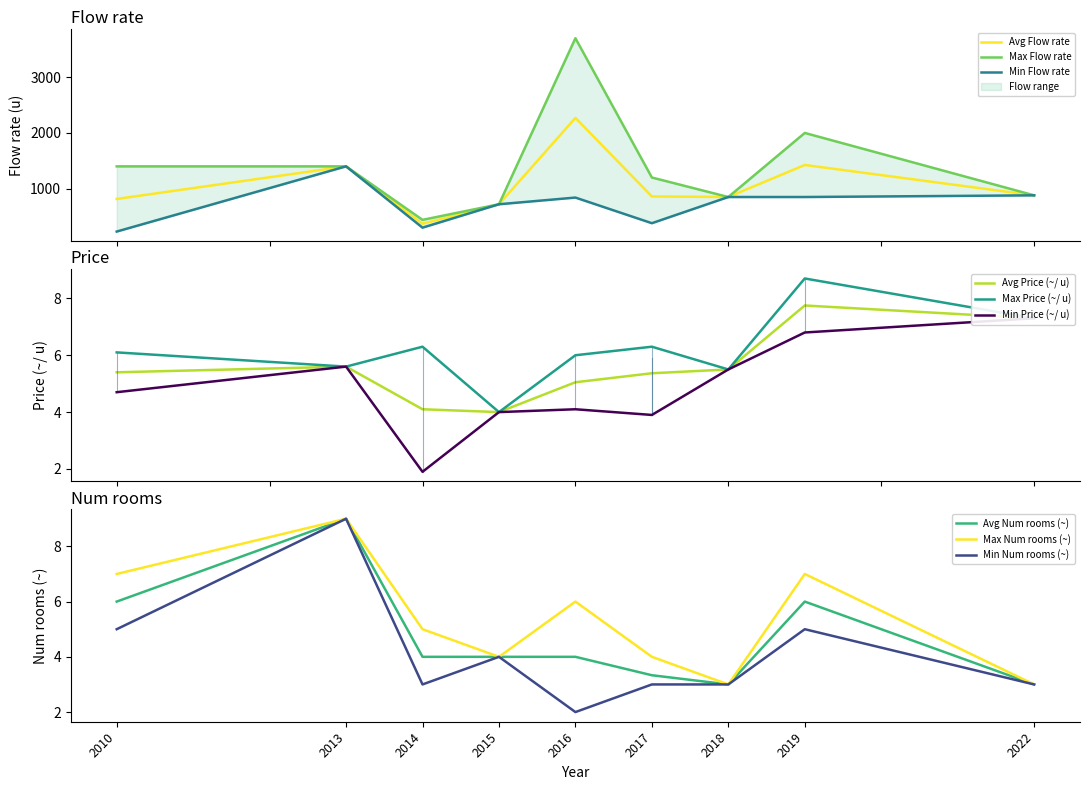

Where does the Flow rate (u) series first go above 850?

2010